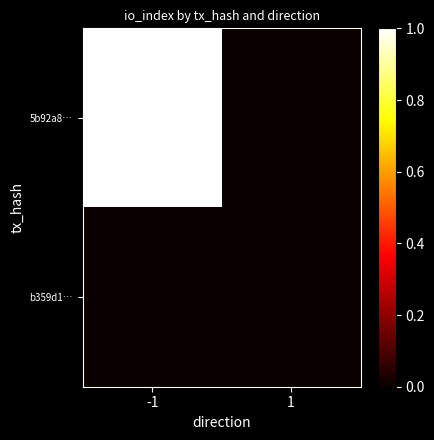

Reading right to left, transcribe all the data shown in this chart.

5b92a8…: 1=0	-1=1
b359d1…: 1=0	-1=0